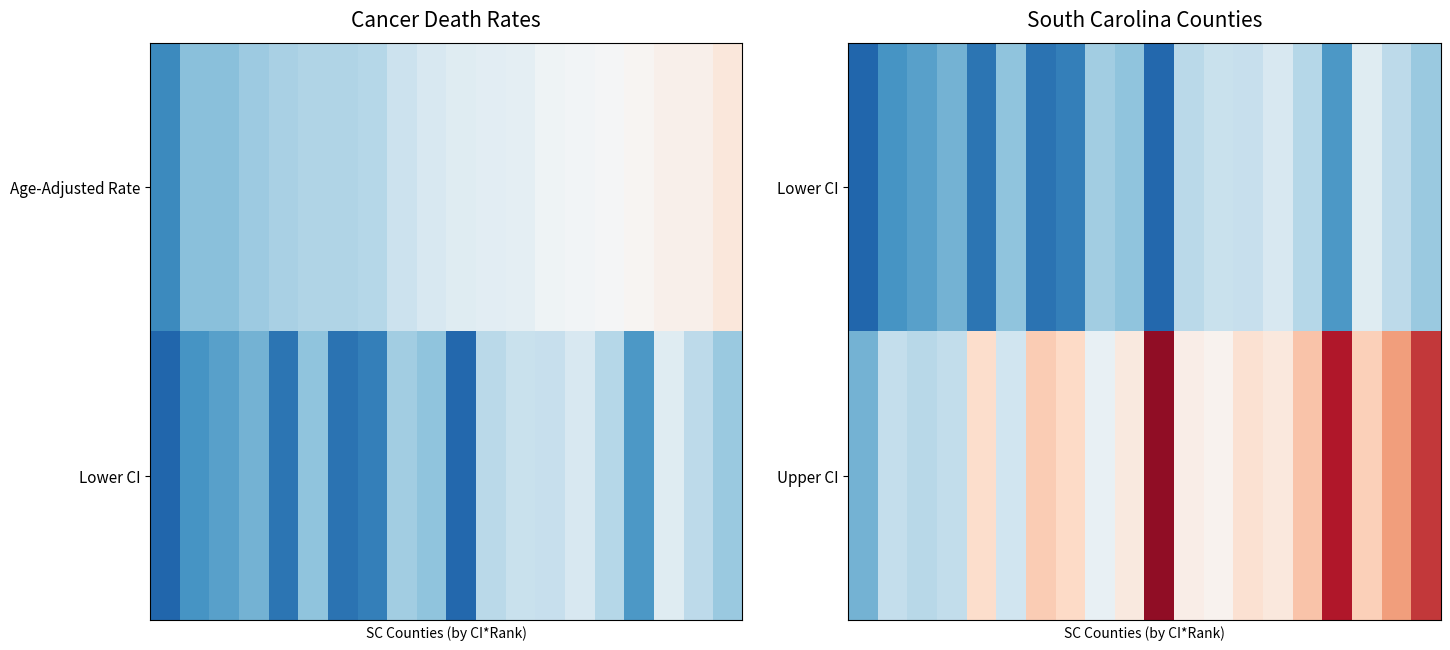

What is the difference between the maximum and minimum values in the Lower CI series?

17.4